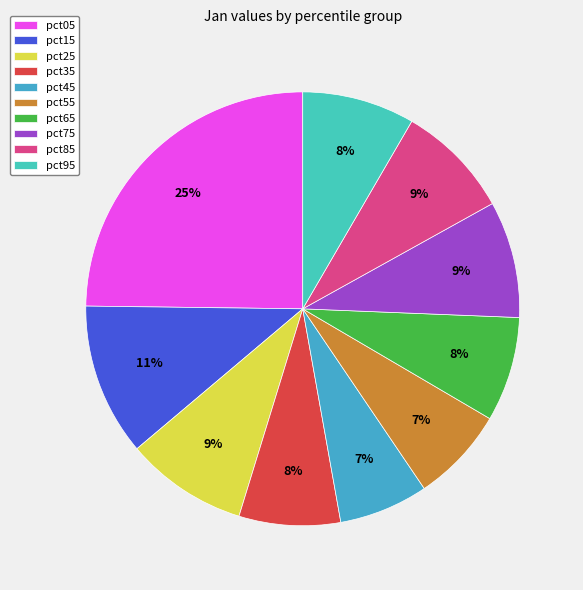

Does any single category account for the majority?

No